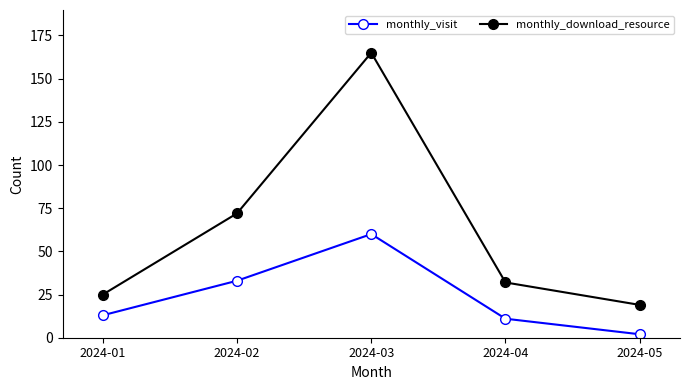

List the series in order of their peak value, lowest first.

monthly_visit, monthly_download_resource